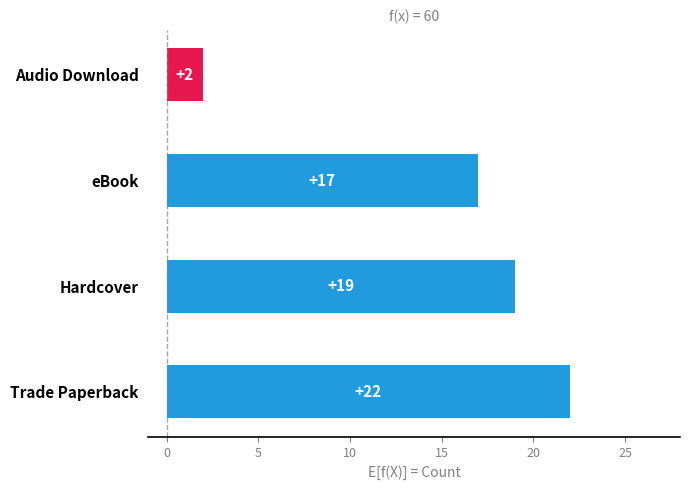

What is the sum of all values?

60